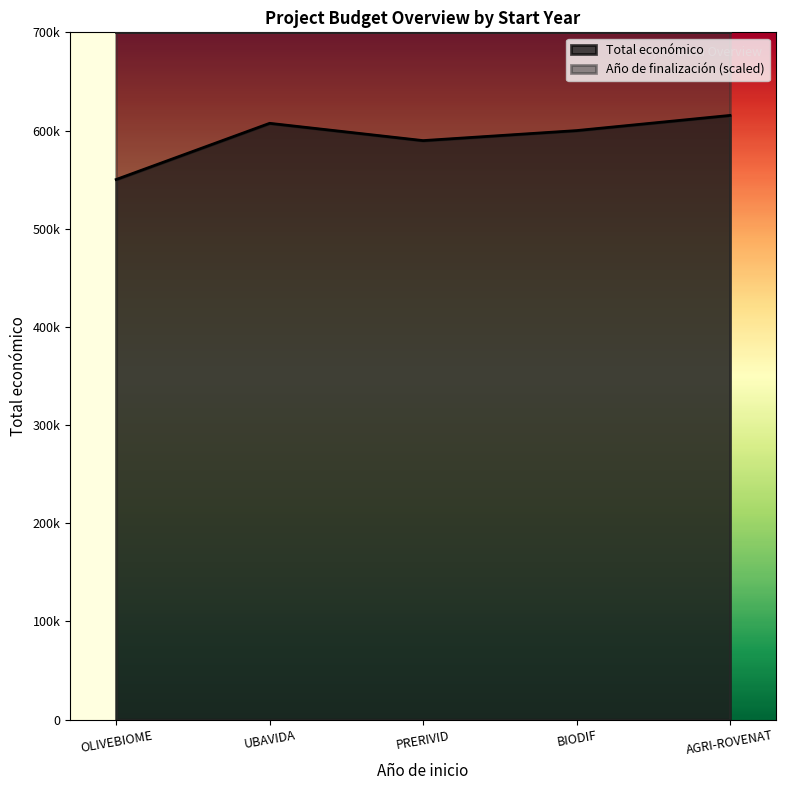

How many points are higher than both their immediate neighbors (excluding endpoints)?

1